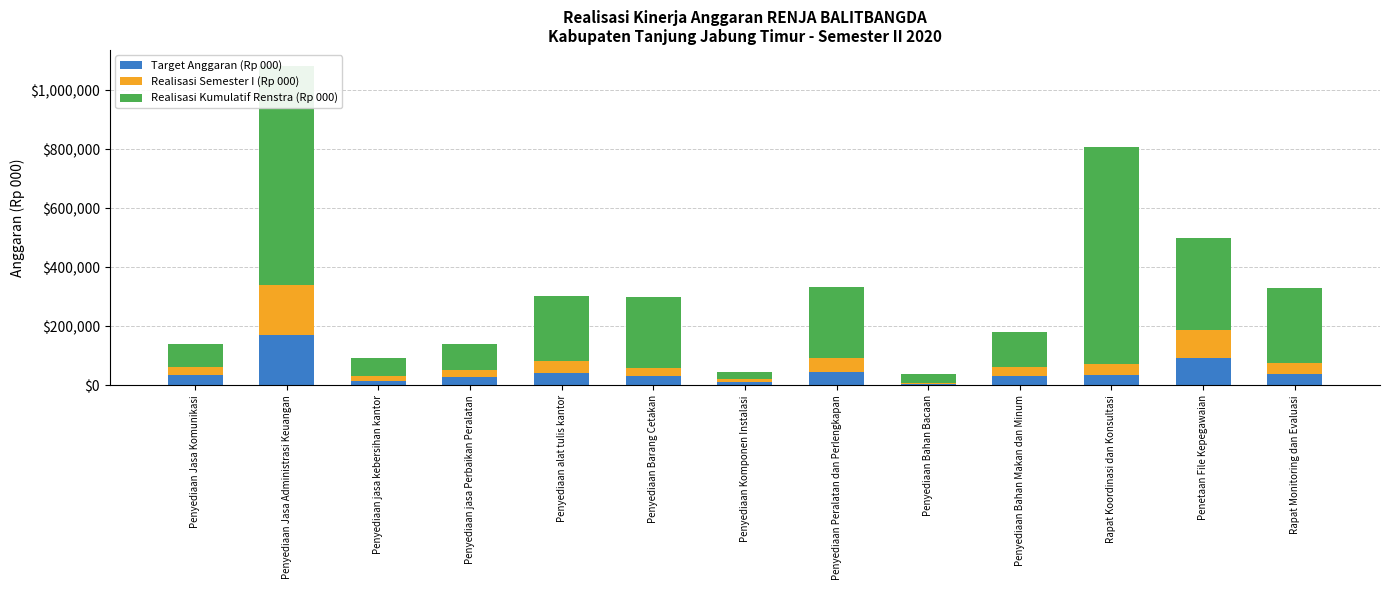

Read the Target Anggaran (Rp 000) value at Penyediaan Peralatan dan Perlengkapan.

46372.4